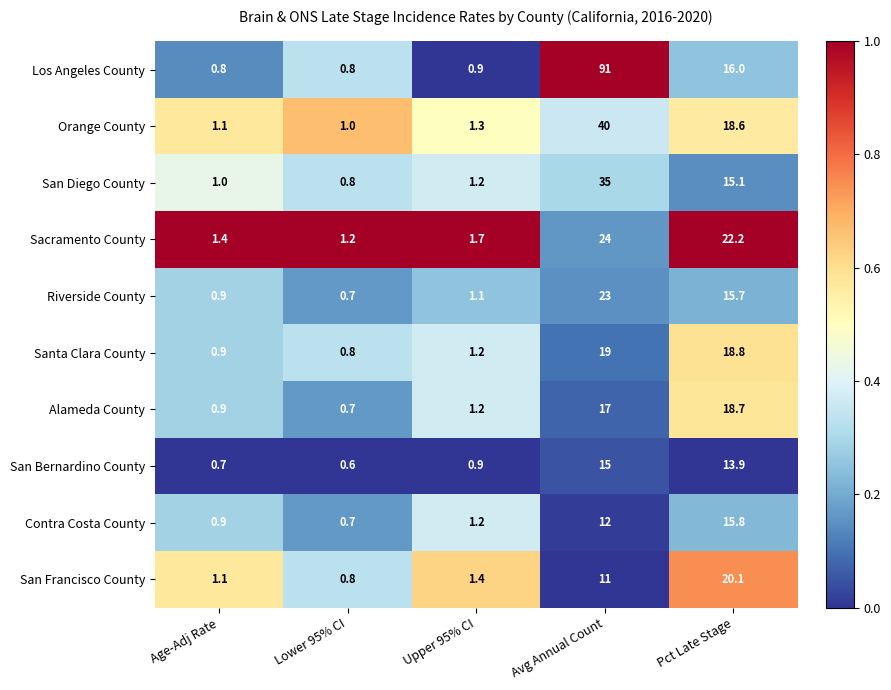

List the labels in order of Orange County value, largest first.

Avg Annual Count, Pct Late Stage, Upper 95% CI, Age-Adj Rate, Lower 95% CI